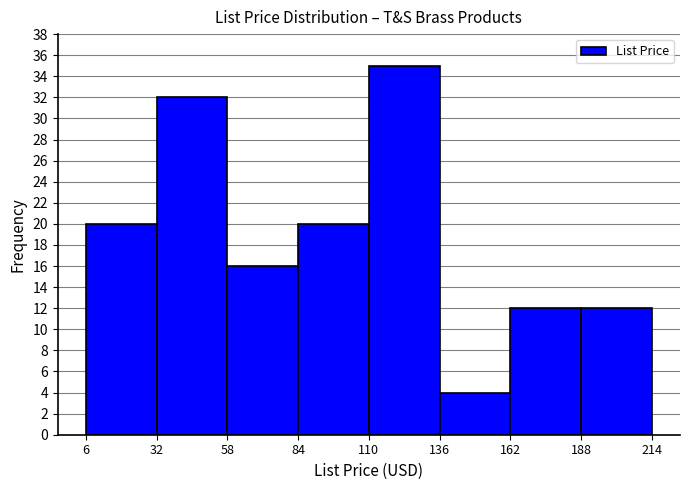

Over which range of the x-axis is the bar tallest?

110 to 136